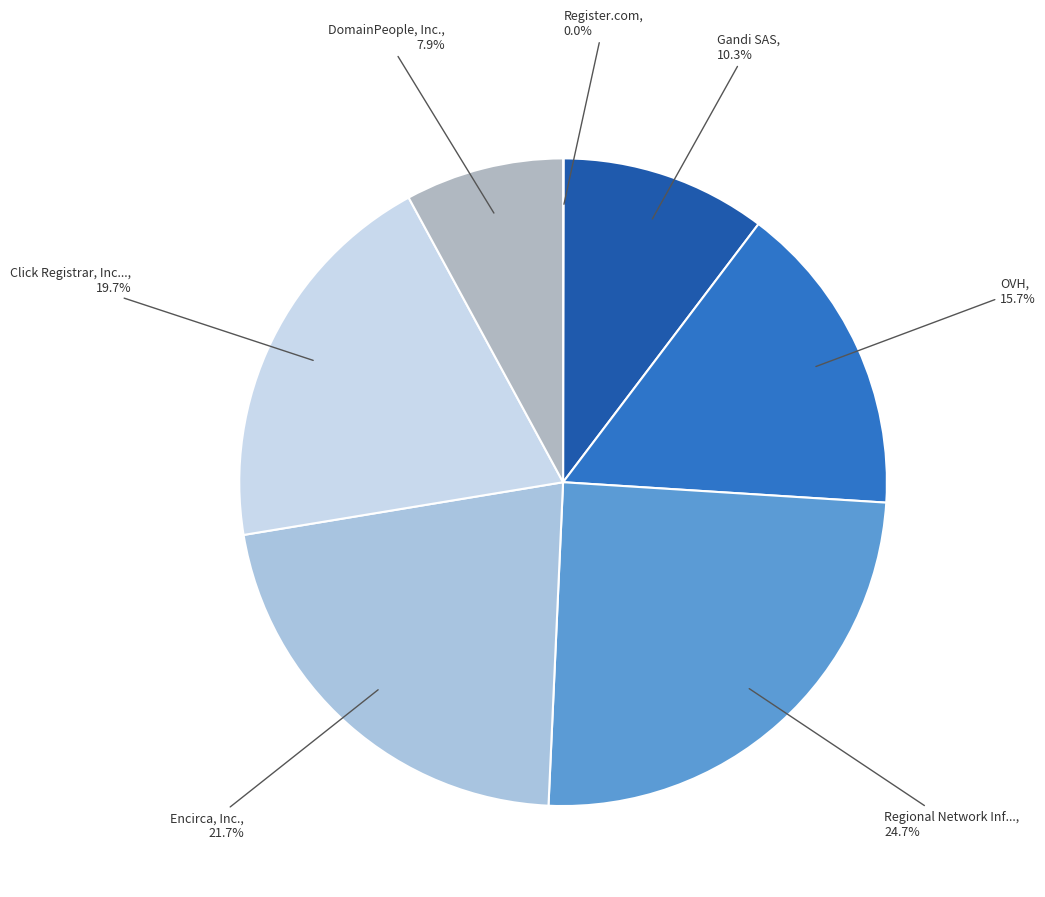

Is there any slice that represents more than half of the pie?

No